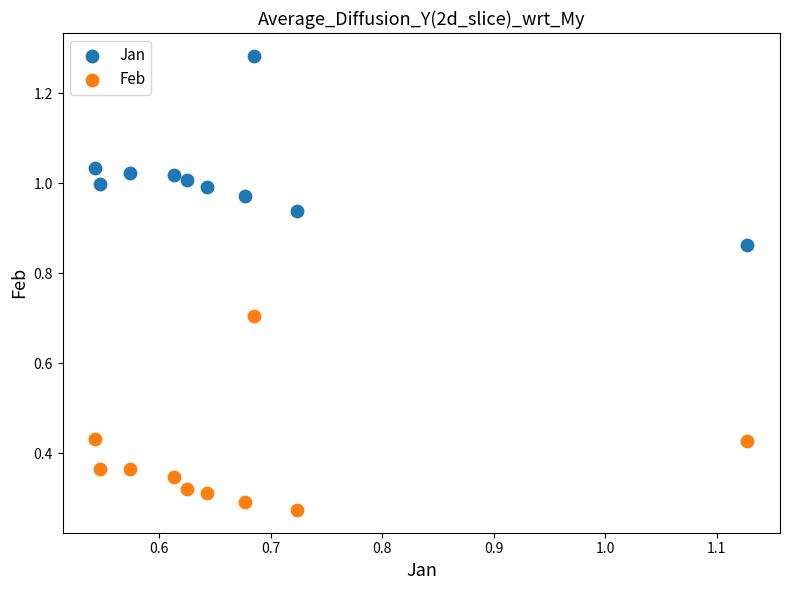

Across all data points, what is the range of X values (max minus min)?

0.6